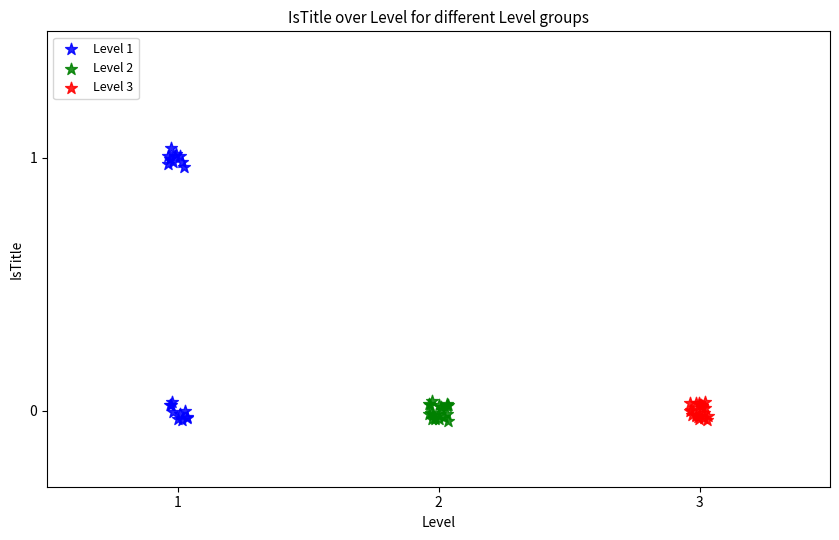

Which series has the largest Y range (max minus min)?

Level 1